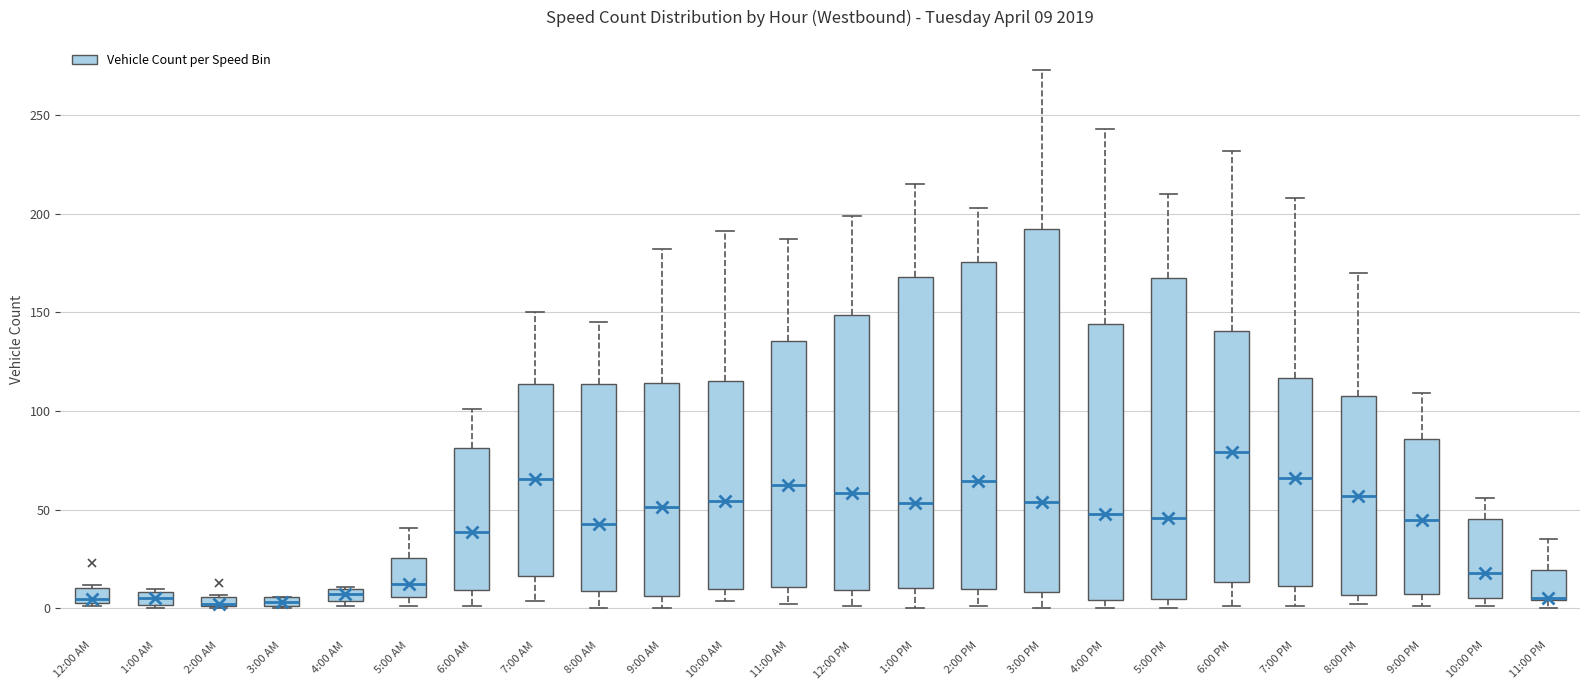

Which box is the tallest, from its lower edge to its upper edge?

3:00 PM